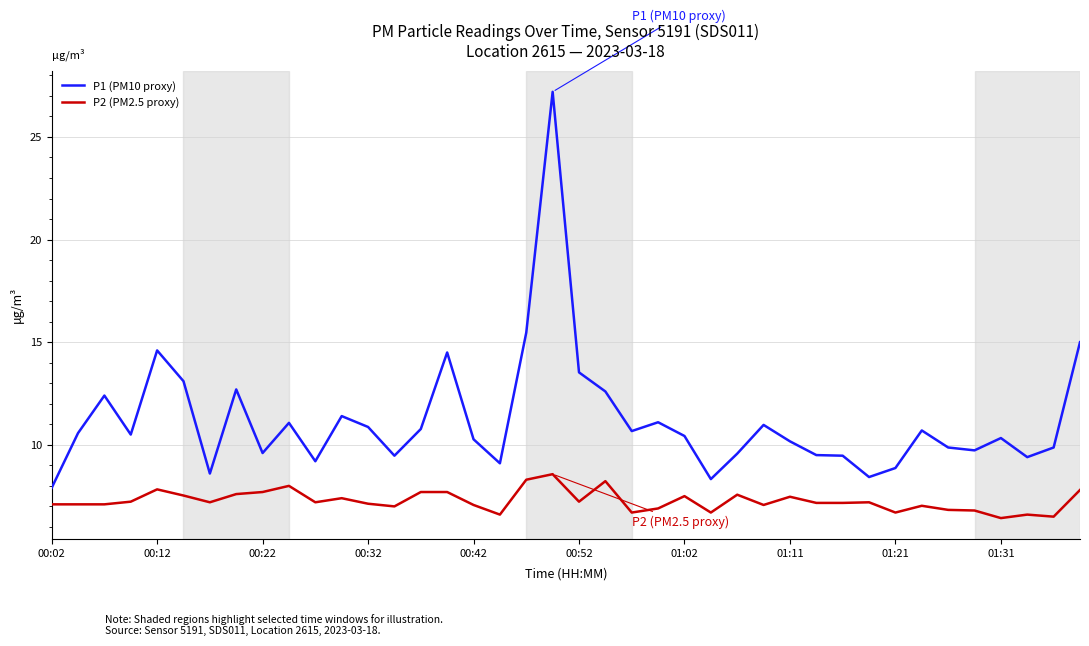

Which series has the widest spread of values?

P1 (PM10 proxy)